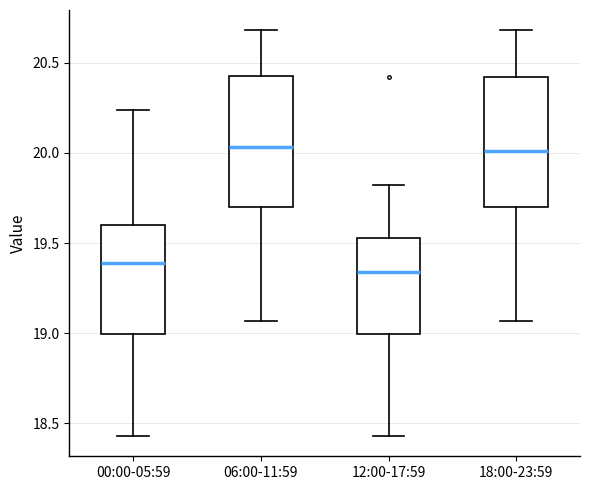

Reading left to right, read every box against the y-axis: the position of its median line, the range the box covers, and the ends of its whiskers. The values are not printed on the chart, so give them approximately, as read against the axis.

00:00-05:59: median 19.40, box 19.00 to 19.60, whiskers 18.45 to 20.25
06:00-11:59: median 20.05, box 19.70 to 20.45, whiskers 19.05 to 20.70
12:00-17:59: median 19.35, box 19.00 to 19.55, whiskers 18.45 to 19.80
18:00-23:59: median 20.00, box 19.70 to 20.40, whiskers 19.05 to 20.70